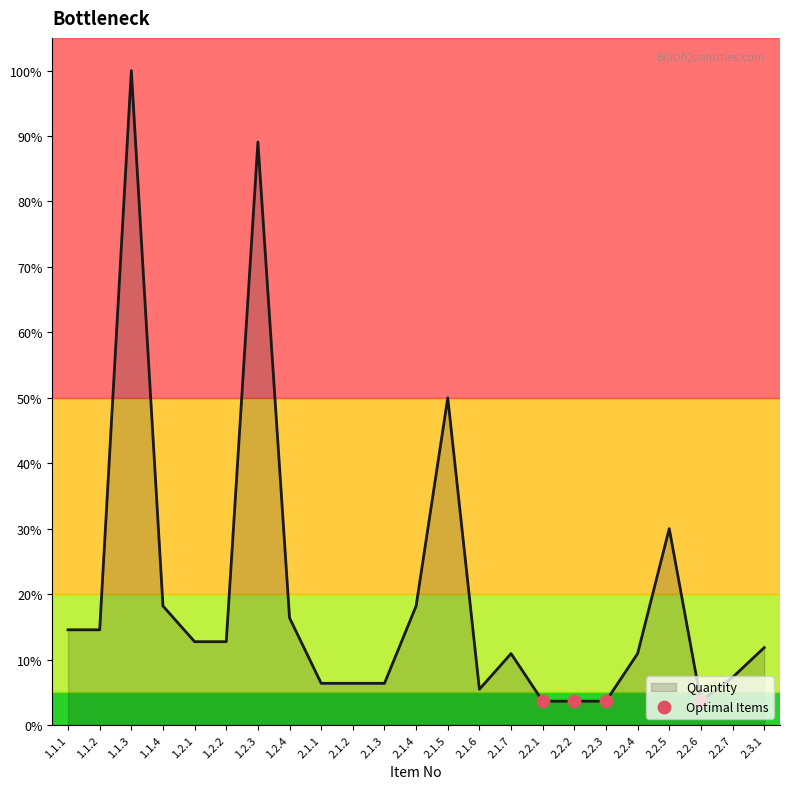

Approximately how many times larger is the value at 2.2.6 compared to 2.2.1?

1.0